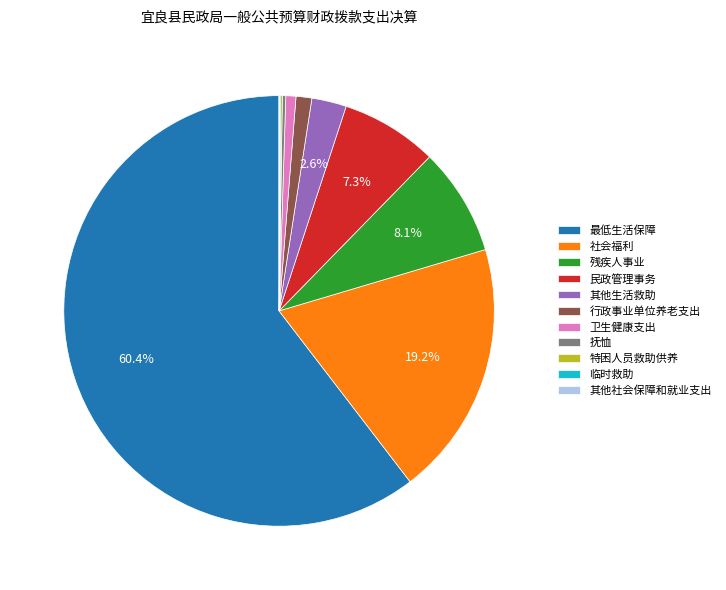

What percentage is the 社会福利 slice, to the nearest percent?

19%